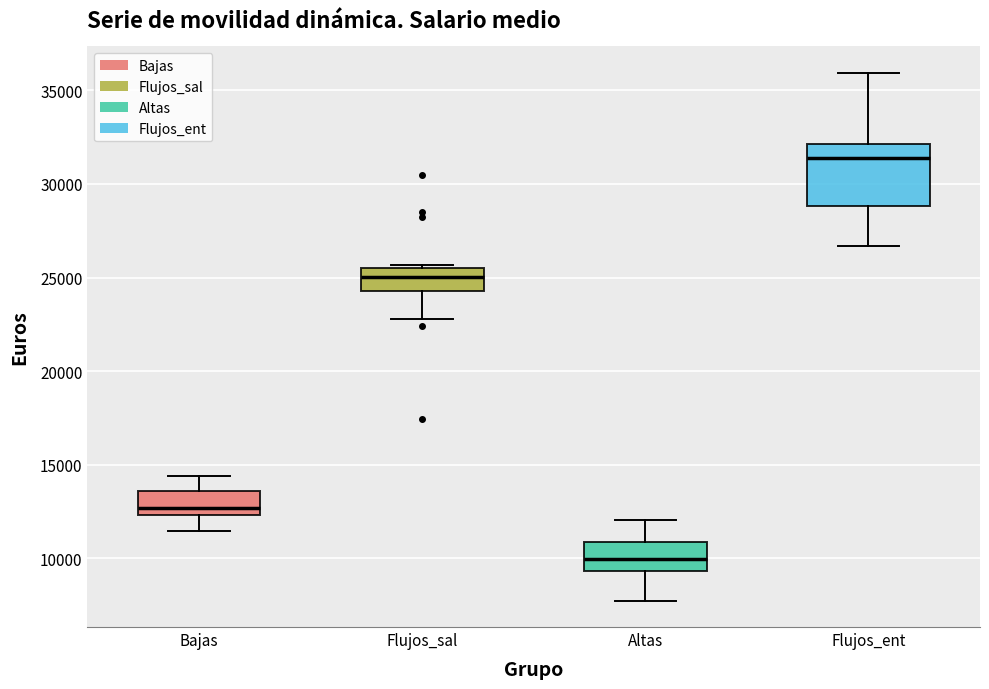

Comparing the boxes themselves (not the whiskers), which one is the tallest?

Flujos_ent